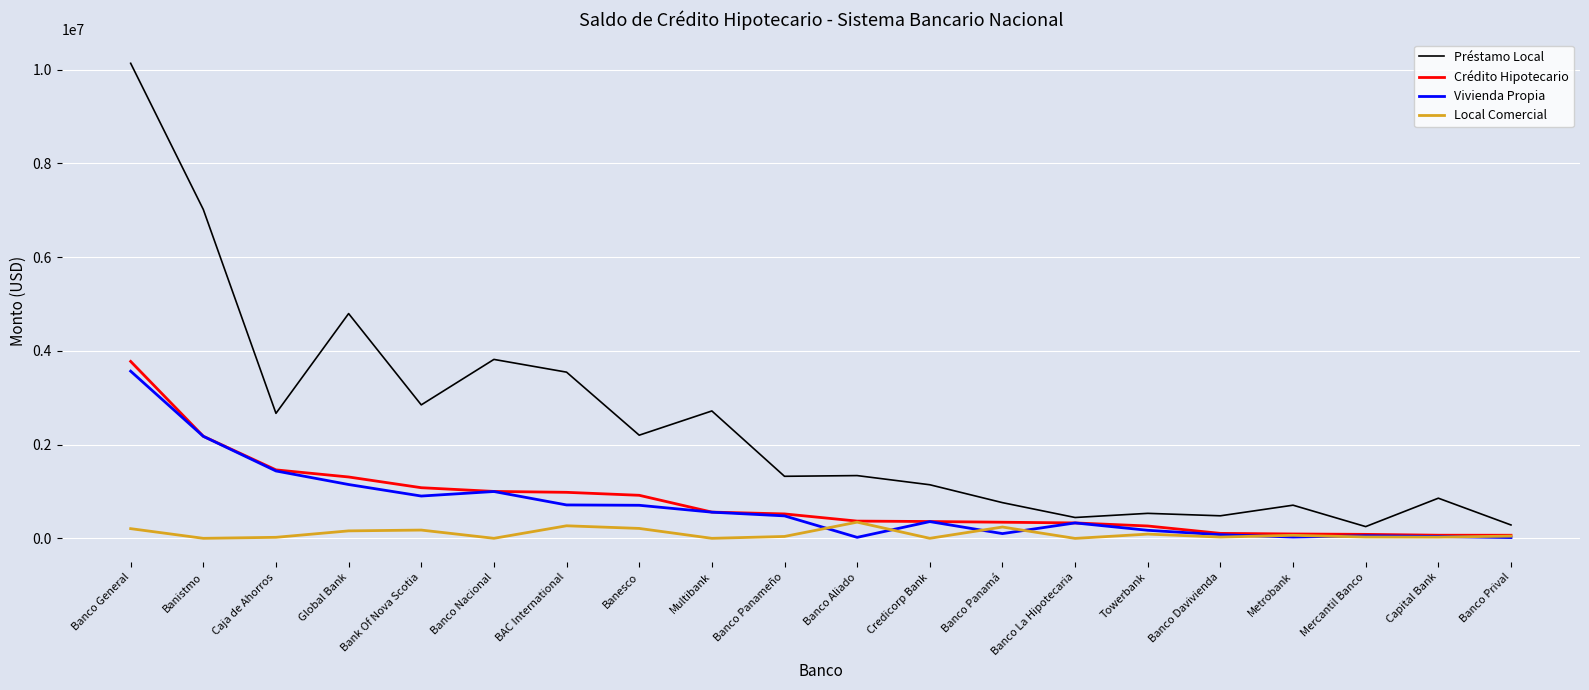

Between Banco General and Bank Of Nova Scotia, which series saw the biggest shift?

Préstamo Local